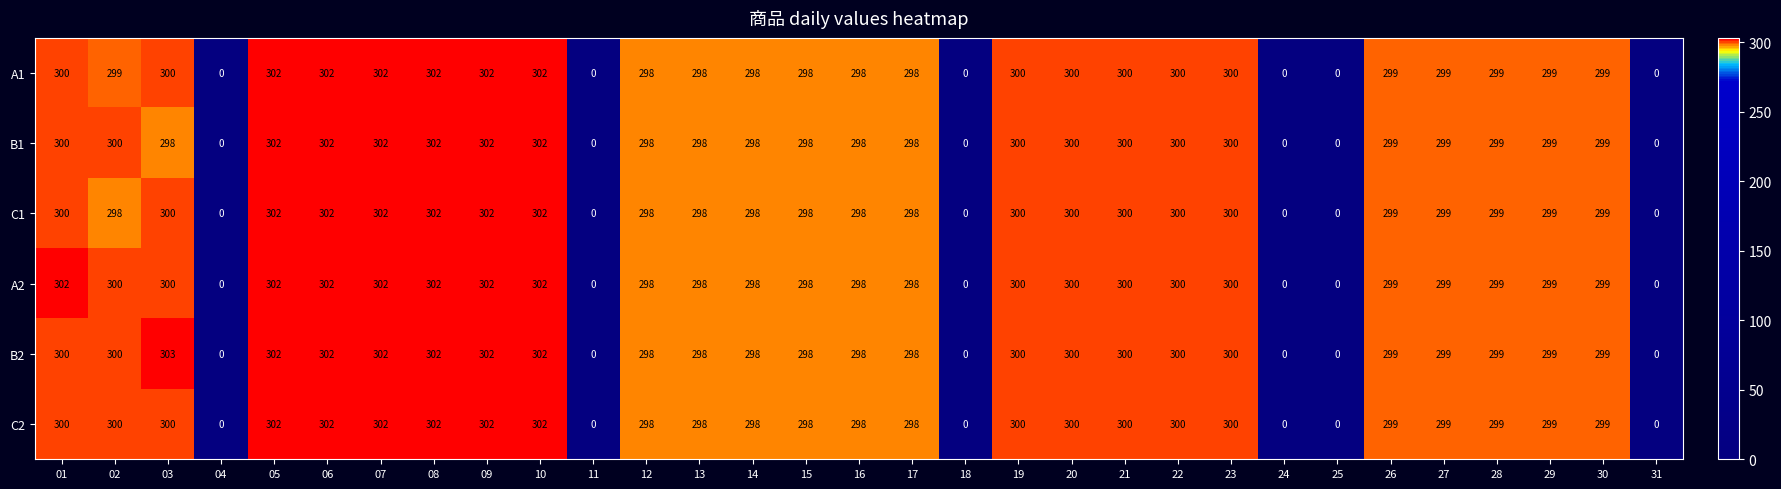

What is the difference between the maximum and minimum values in the A1 series?

302